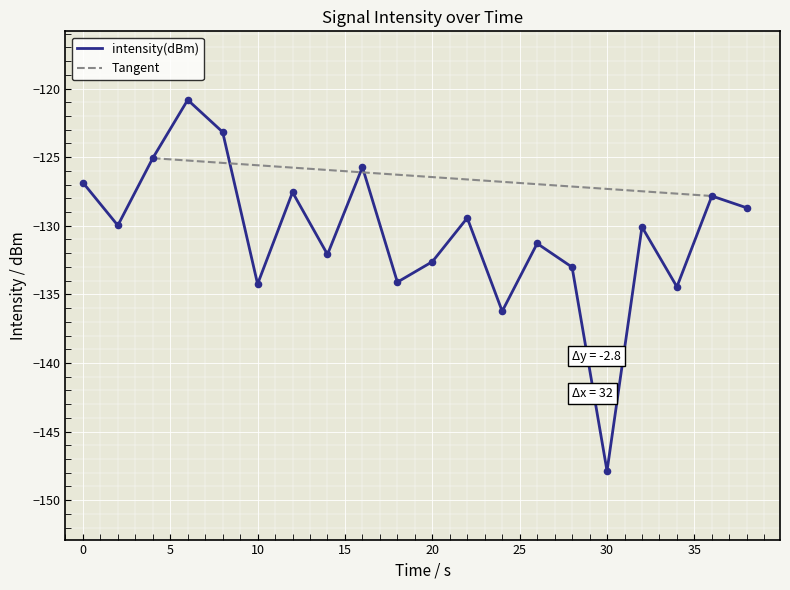

What is the change in value from 8 to 20?

-9.5